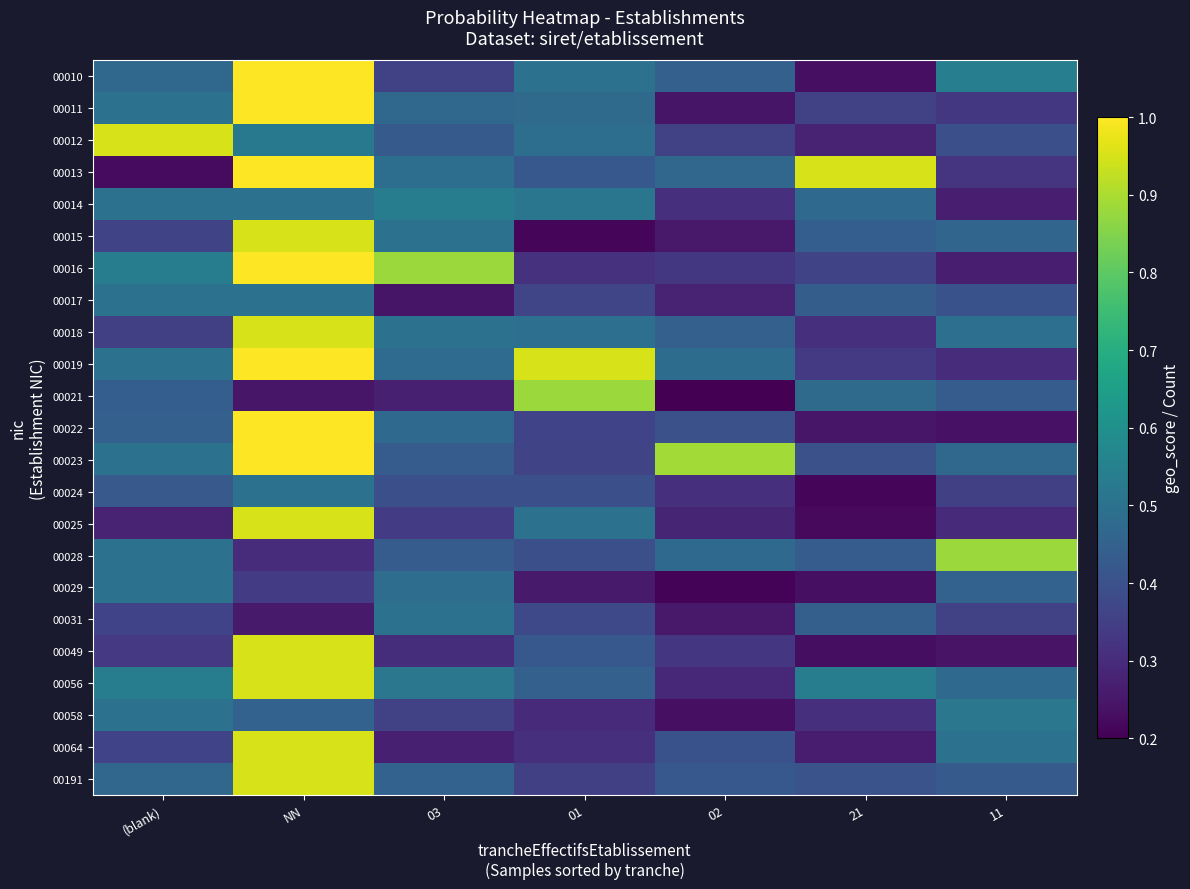

Reading left to right, list all the values displayed in this chart.

00010: (blank)=0.5	NN=1.0	03=0.4	01=0.5	02=0.4	21=0.2	11=0.5
00011: (blank)=0.5	NN=1.0	03=0.5	01=0.5	02=0.2	21=0.4	11=0.3
00012: (blank)=0.9	NN=0.5	03=0.4	01=0.5	02=0.4	21=0.3	11=0.4
00013: (blank)=0.2	NN=1.0	03=0.5	01=0.4	02=0.5	21=0.9	11=0.3
00014: (blank)=0.5	NN=0.5	03=0.5	01=0.5	02=0.3	21=0.5	11=0.3
00015: (blank)=0.4	NN=0.9	03=0.5	01=0.2	02=0.3	21=0.4	11=0.5
00016: (blank)=0.5	NN=1.0	03=0.9	01=0.3	02=0.3	21=0.4	11=0.3
00017: (blank)=0.5	NN=0.5	03=0.2	01=0.4	02=0.3	21=0.4	11=0.4
00018: (blank)=0.4	NN=0.9	03=0.5	01=0.5	02=0.4	21=0.3	11=0.5
00019: (blank)=0.5	NN=1.0	03=0.5	01=0.9	02=0.5	21=0.3	11=0.3
00021: (blank)=0.4	NN=0.2	03=0.3	01=0.9	02=0.2	21=0.5	11=0.4
00022: (blank)=0.4	NN=1.0	03=0.5	01=0.4	02=0.4	21=0.2	11=0.2
00023: (blank)=0.5	NN=1.0	03=0.4	01=0.4	02=0.9	21=0.4	11=0.5
00024: (blank)=0.4	NN=0.5	03=0.4	01=0.4	02=0.3	21=0.2	11=0.4
00025: (blank)=0.3	NN=0.9	03=0.3	01=0.5	02=0.3	21=0.2	11=0.3
00028: (blank)=0.5	NN=0.3	03=0.4	01=0.4	02=0.5	21=0.4	11=0.9
00029: (blank)=0.5	NN=0.3	03=0.5	01=0.3	02=0.2	21=0.2	11=0.5
00031: (blank)=0.4	NN=0.3	03=0.5	01=0.4	02=0.3	21=0.4	11=0.4
00049: (blank)=0.3	NN=0.9	03=0.3	01=0.4	02=0.3	21=0.2	11=0.2
00056: (blank)=0.5	NN=0.9	03=0.5	01=0.4	02=0.3	21=0.5	11=0.5
00058: (blank)=0.5	NN=0.5	03=0.4	01=0.3	02=0.2	21=0.3	11=0.5
00064: (blank)=0.4	NN=0.9	03=0.3	01=0.3	02=0.4	21=0.3	11=0.5
00191: (blank)=0.5	NN=0.9	03=0.5	01=0.4	02=0.4	21=0.4	11=0.4